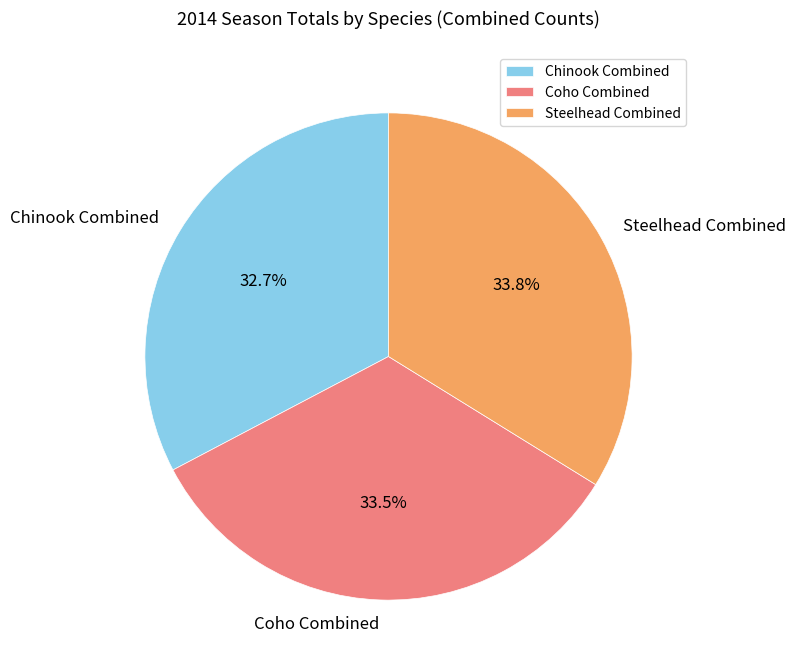

Does any single category account for the majority?

No